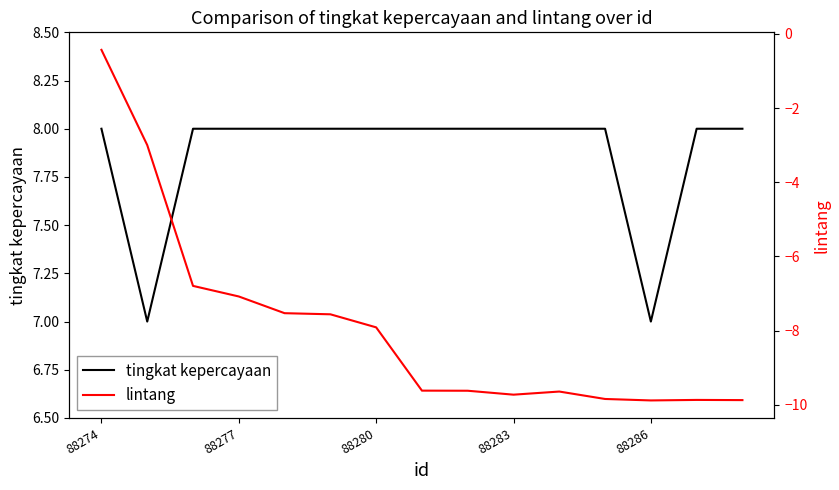

How many interior local valleys does the lintang series have?

2